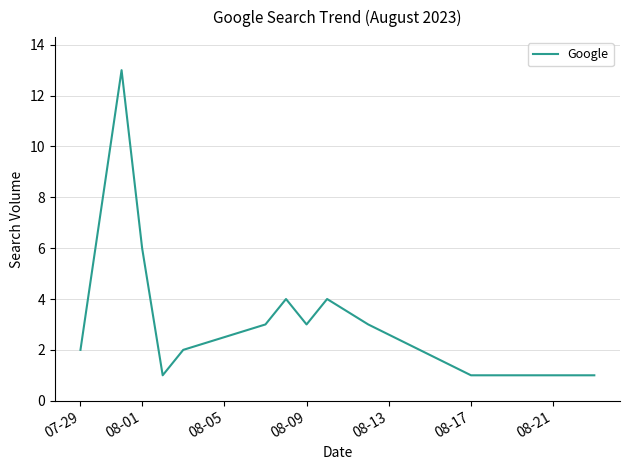

What is the greatest value displayed?

13